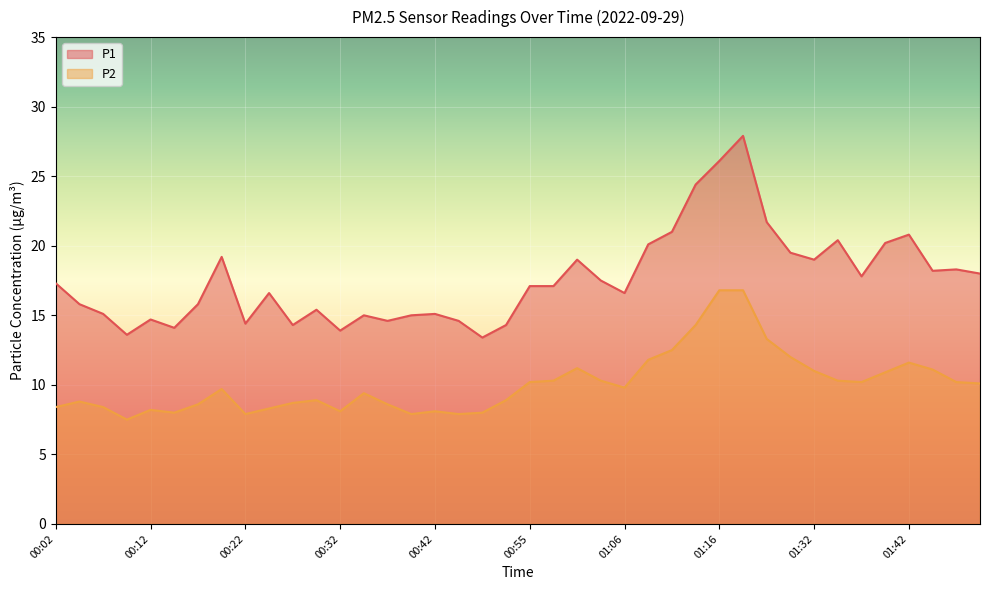

What is the total value across all series at 01:11?

33.5